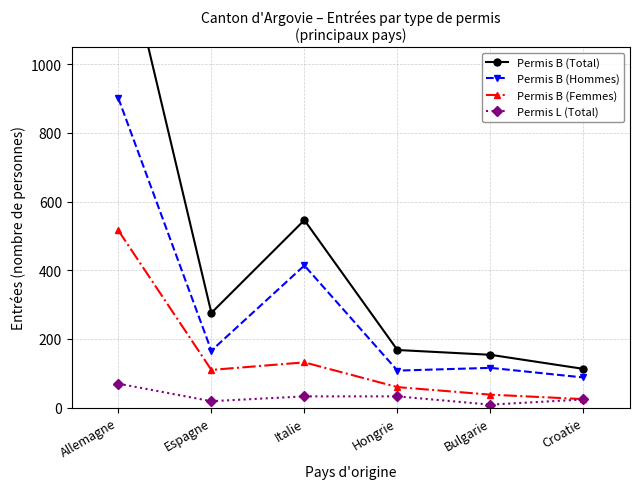

What is the label of the 2nd point from the left?

Espagne